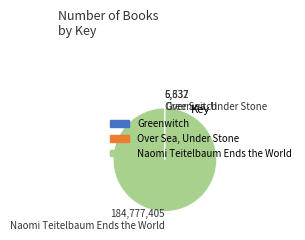

The Naomi Teitelbaum Ends the World slice represents 90% of the pie. True or false?

False